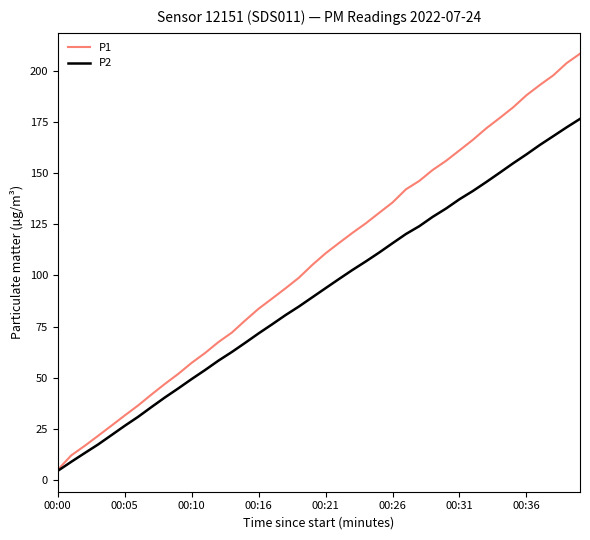

List the series in order of their peak value, lowest first.

P2, P1